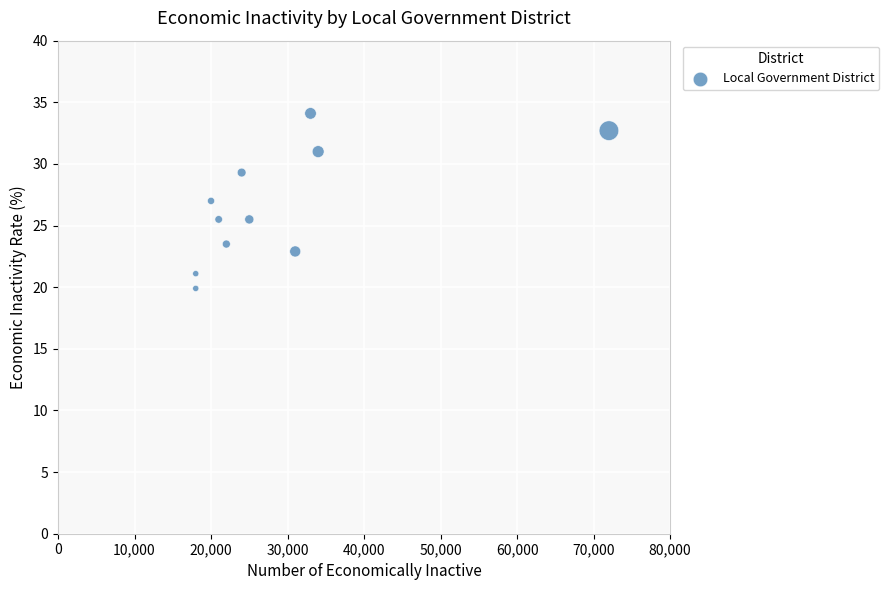

What is the range of X values (max minus min)?

54000.0